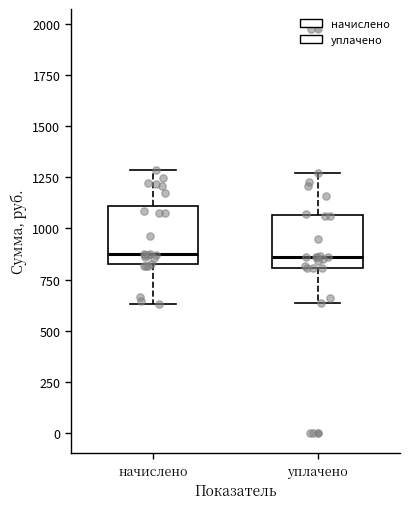

Where is the lower edge of the box for начислено on the y-axis? The values are not printed on the chart, so give them approximately, as read against the axis.

850